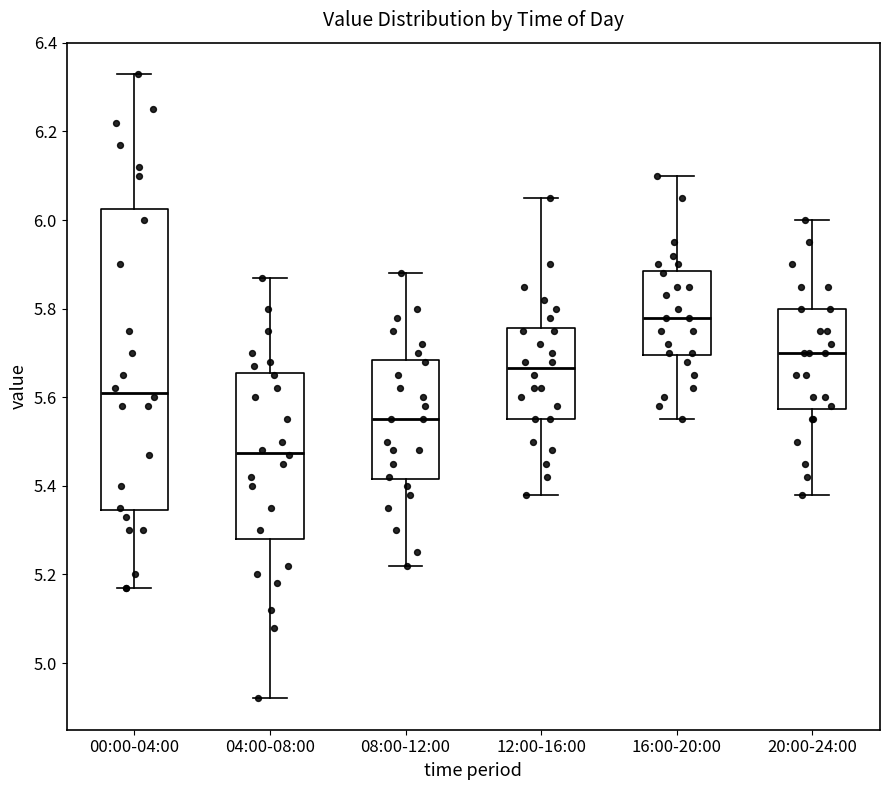

Reading left to right, read every box against the y-axis: the position of its median line, the range the box covers, and the ends of its whiskers. The values are not printed on the chart, so give them approximately, as read against the axis.

00:00-04:00: median 5.62, box 5.34 to 6.02, whiskers 5.18 to 6.34
04:00-08:00: median 5.48, box 5.28 to 5.66, whiskers 4.92 to 5.88
08:00-12:00: median 5.56, box 5.42 to 5.68, whiskers 5.22 to 5.88
12:00-16:00: median 5.66, box 5.56 to 5.76, whiskers 5.38 to 6.06
16:00-20:00: median 5.78, box 5.70 to 5.88, whiskers 5.56 to 6.10
20:00-24:00: median 5.70, box 5.58 to 5.80, whiskers 5.38 to 6.00